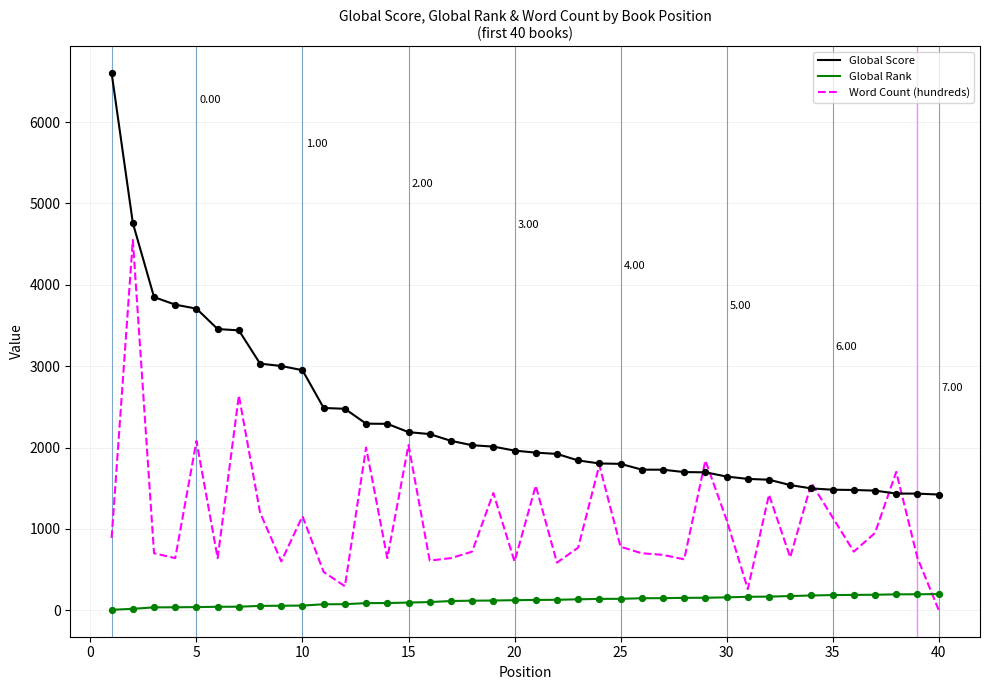

True or false: Global Rank and Global Score cross at least once.

False